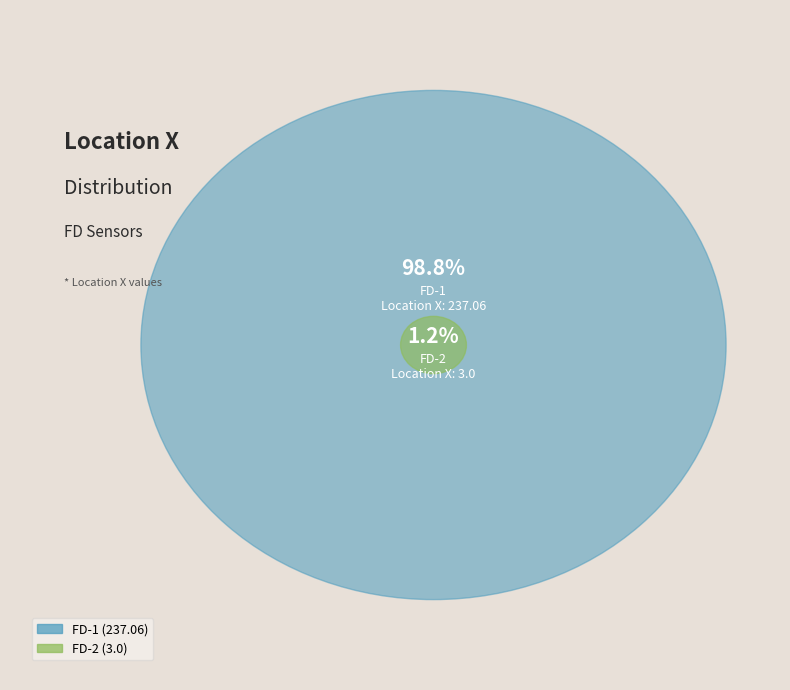

Which slice is the largest?

FD-1